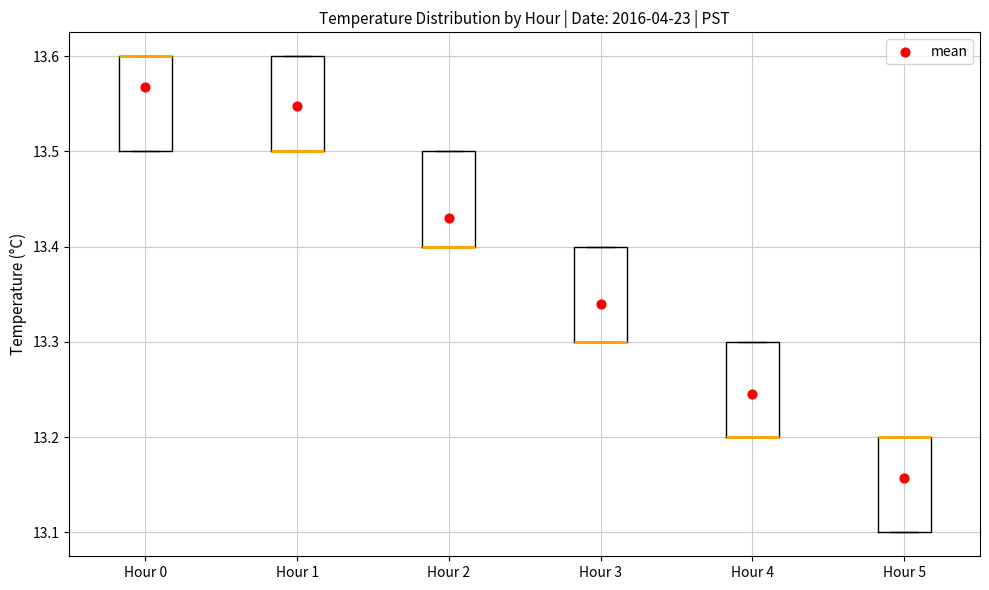

Where is the upper edge of the box for Hour 2 on the y-axis? The values are not printed on the chart, so give them approximately, as read against the axis.

13.5